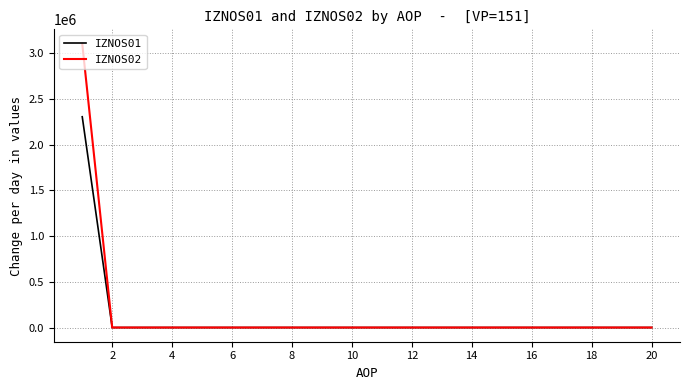

Which series has the largest total across all categories?

IZNOS02